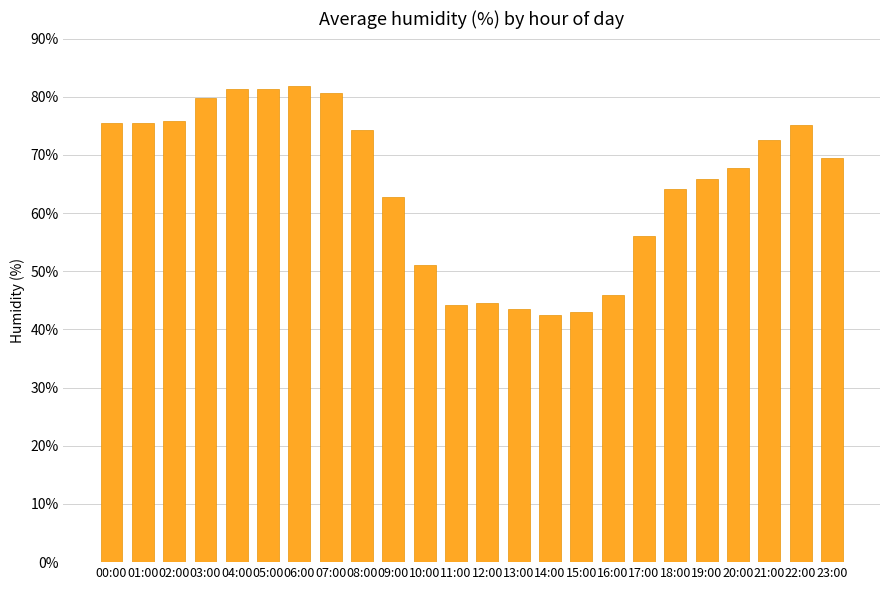

Where does the data first go above 69?

00:00